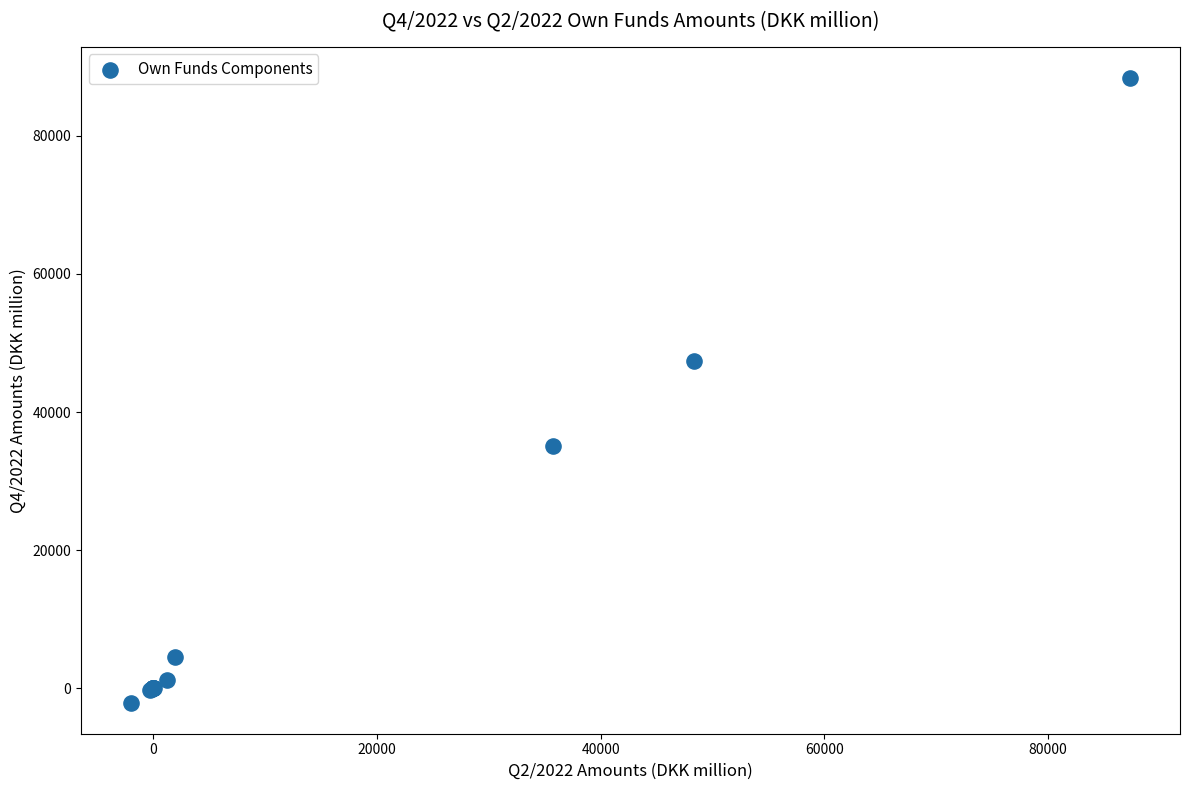

What Y value in the scatter plot is closest to 43159?

47457.0